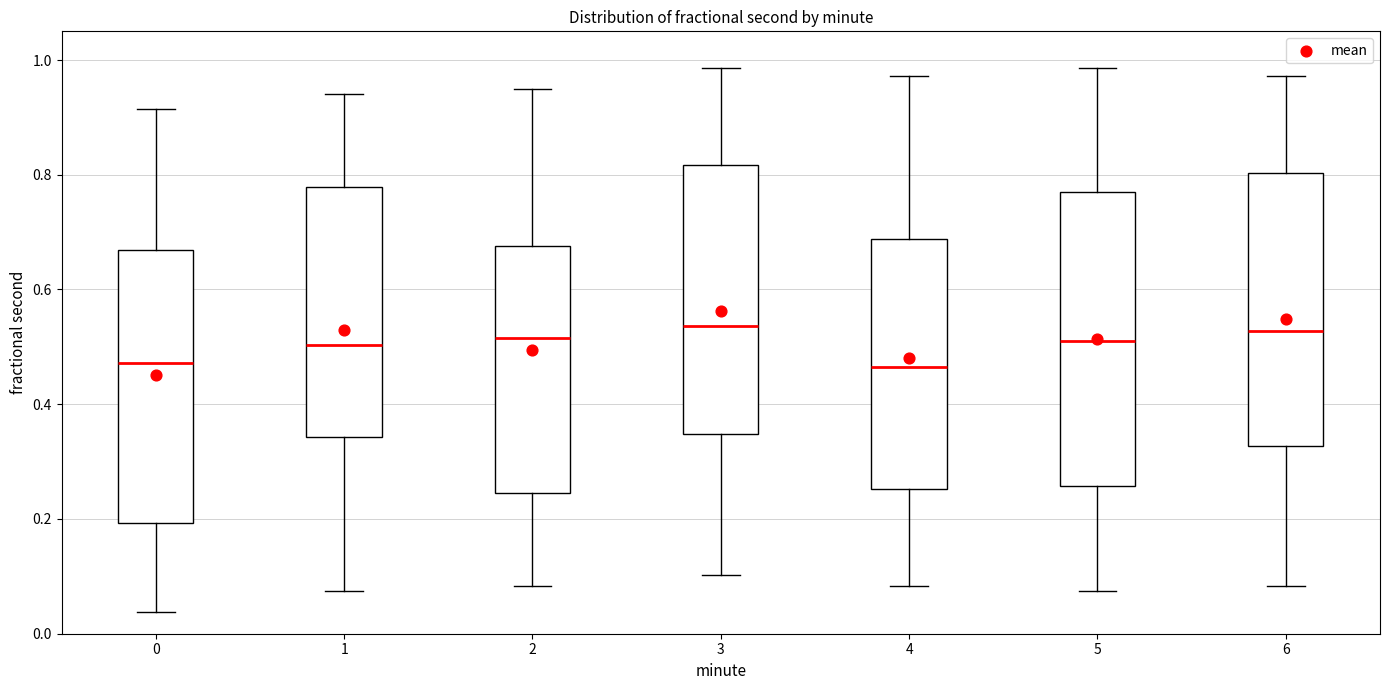

Reading left to right, read every box against the y-axis: the position of its median line, the range the box covers, and the ends of its whiskers. The values are not printed on the chart, so give them approximately, as read against the axis.

0: median 0.48, box 0.20 to 0.66, whiskers 0.04 to 0.92
1: median 0.50, box 0.34 to 0.78, whiskers 0.08 to 0.94
2: median 0.52, box 0.24 to 0.68, whiskers 0.08 to 0.94
3: median 0.54, box 0.34 to 0.82, whiskers 0.10 to 0.98
4: median 0.46, box 0.26 to 0.68, whiskers 0.08 to 0.98
5: median 0.52, box 0.26 to 0.78, whiskers 0.08 to 0.98
6: median 0.52, box 0.32 to 0.80, whiskers 0.08 to 0.98